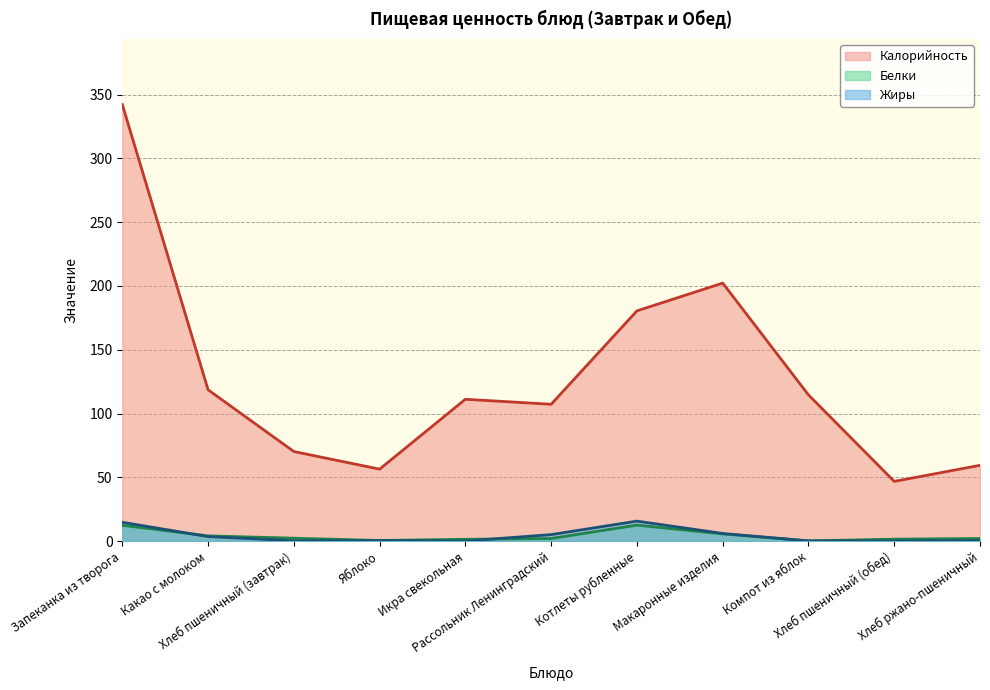

What is the average value of the Калорийность series?

128.1